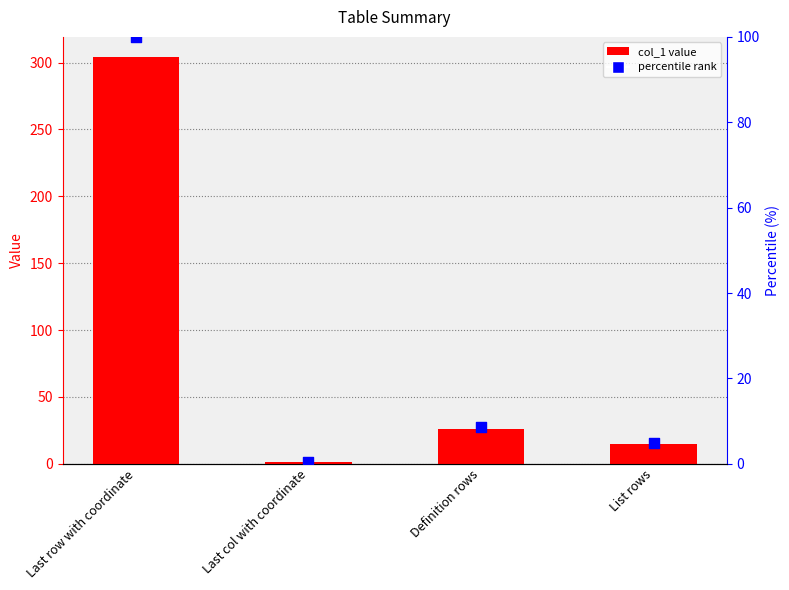

Which series reaches the minimum Y coordinate?

percentile rank